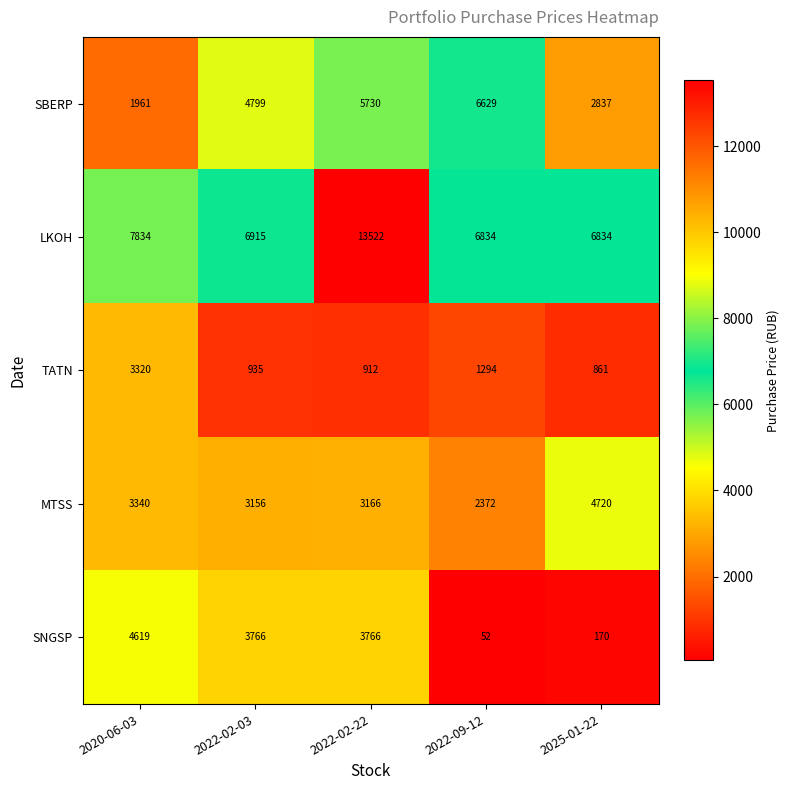

The MTSS series shows 4314 at 2022-02-03. True or false?

False